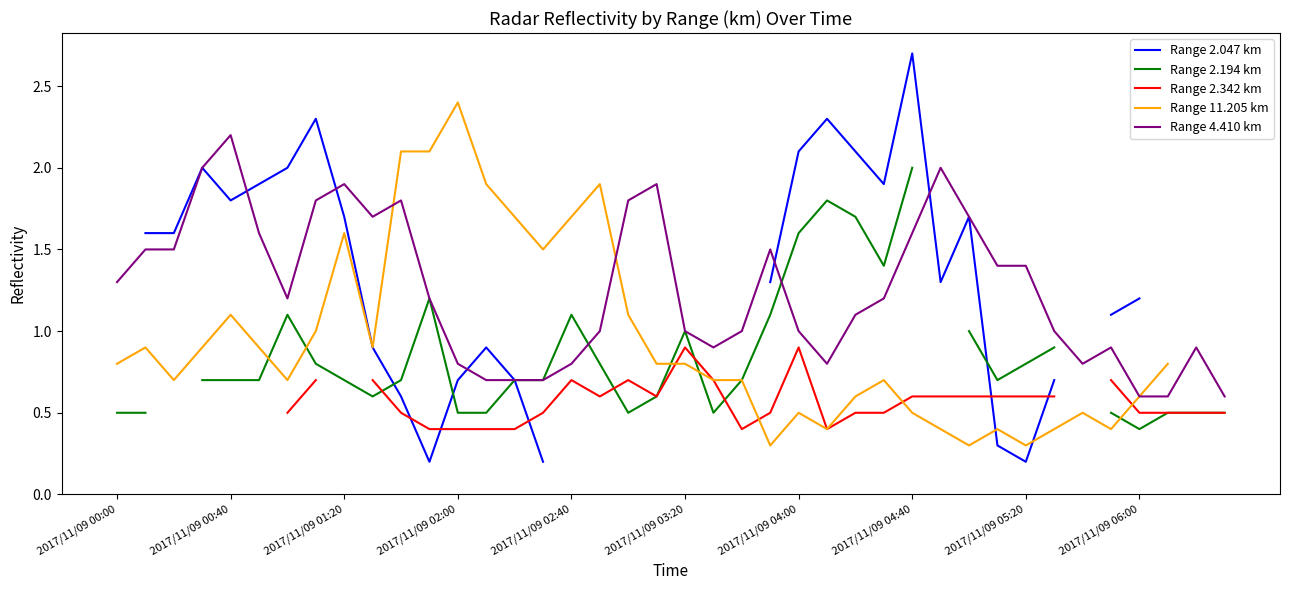

Which category has the highest value in the Range 4.410 km series?

2017/11/09 00:40